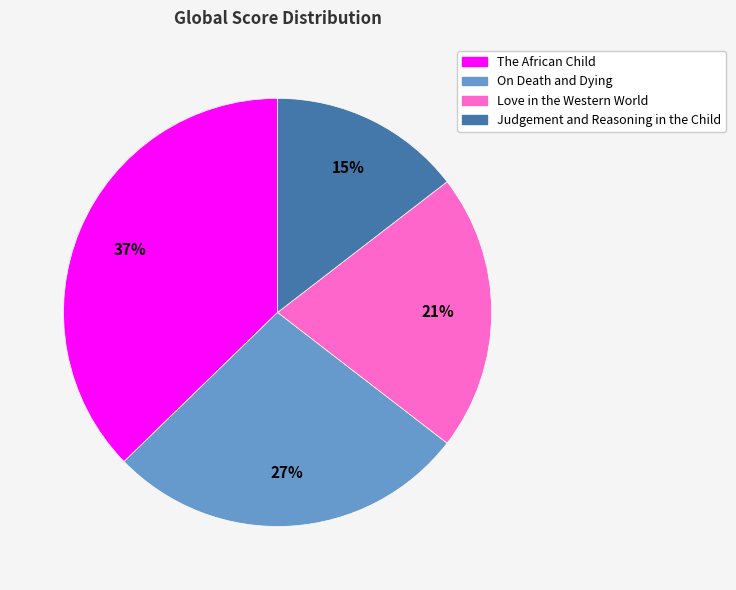

What is the largest slice in the pie chart?

The African Child